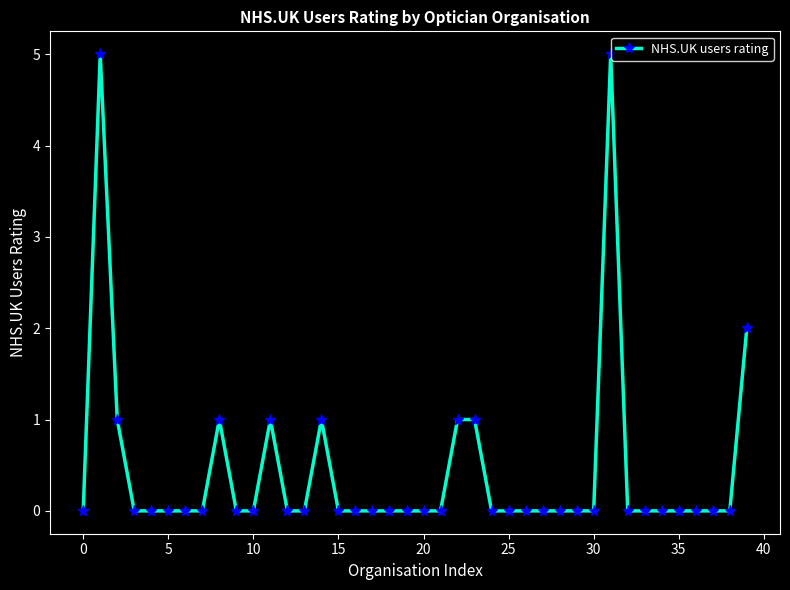

Reading left to right, what are all the values shown in this chart?

0	5	1	0	0	0	0	0	1	0	0	1	0	0	1	0	0	0	0	0	0	0	1	1	0	0	0	0	0	0	0	5	0	0	0	0	0	0	0	2